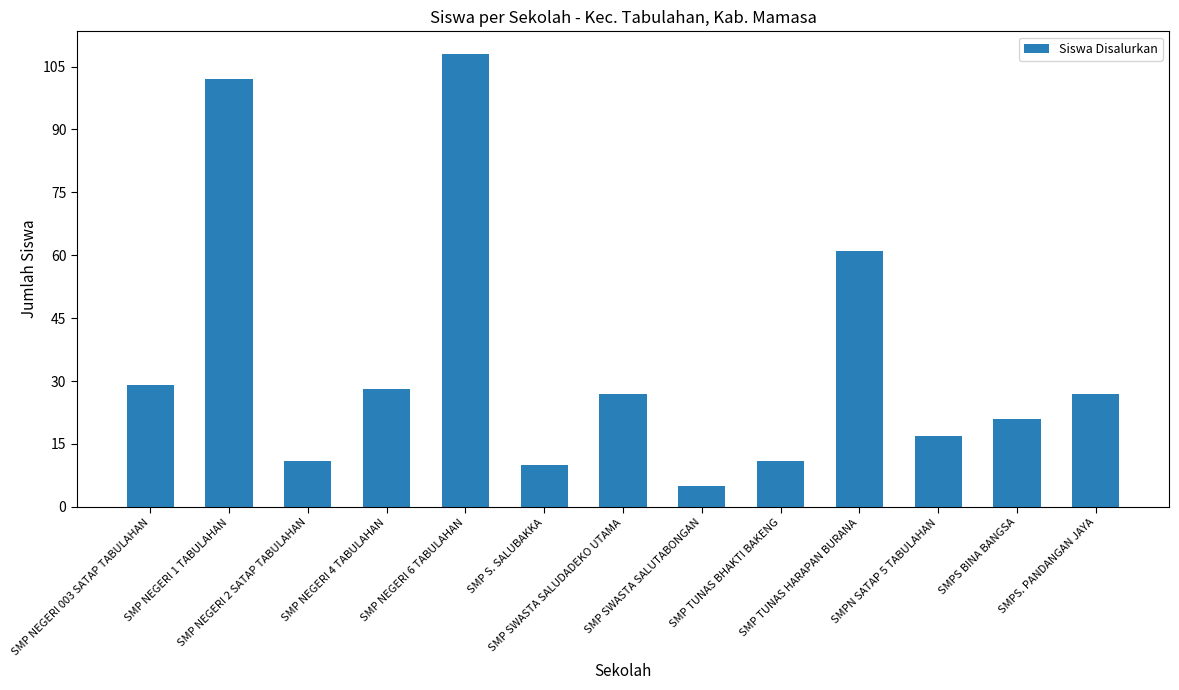

Which category has the highest value across all series?

SMP NEGERI 6 TABULAHAN